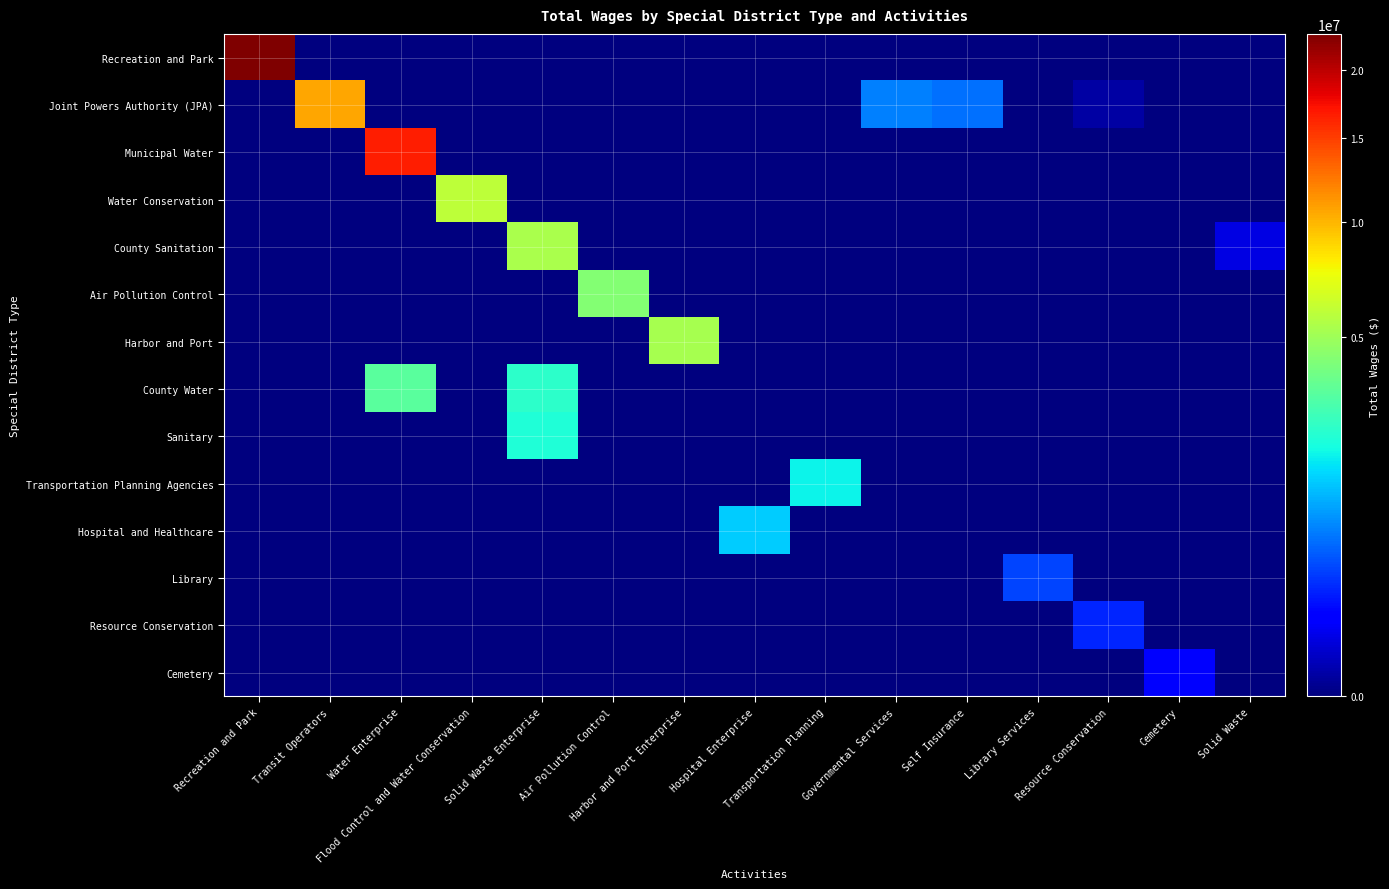

Reading left to right, extract all data points from this chart.

Recreation and Park: Recreation and Park=23012116	Transit Operators=0	Water Enterprise=0	Flood Control and Water Conservation=0	Solid Waste Enterprise=0	Air Pollution Control=0	Harbor and Port Enterprise=0	Hospital Enterprise=0	Transportation Planning=0	Governmental Services=0	Self Insurance=0	Library Services=0	Resource Conservation=0	Cemetery=0	Solid Waste=0
Joint Powers Authority (JPA): Recreation and Park=0	Transit Operators=10611483	Water Enterprise=0	Flood Control and Water Conservation=0	Solid Waste Enterprise=0	Air Pollution Control=0	Harbor and Port Enterprise=0	Hospital Enterprise=0	Transportation Planning=0	Governmental Services=740733	Self Insurance=612851	Library Services=0	Resource Conservation=4498	Cemetery=0	Solid Waste=0
Municipal Water: Recreation and Park=0	Transit Operators=0	Water Enterprise=16516500	Flood Control and Water Conservation=0	Solid Waste Enterprise=0	Air Pollution Control=0	Harbor and Port Enterprise=0	Hospital Enterprise=0	Transportation Planning=0	Governmental Services=0	Self Insurance=0	Library Services=0	Resource Conservation=0	Cemetery=0	Solid Waste=0
Water Conservation: Recreation and Park=0	Transit Operators=0	Water Enterprise=0	Flood Control and Water Conservation=5864753	Solid Waste Enterprise=0	Air Pollution Control=0	Harbor and Port Enterprise=0	Hospital Enterprise=0	Transportation Planning=0	Governmental Services=0	Self Insurance=0	Library Services=0	Resource Conservation=0	Cemetery=0	Solid Waste=0
County Sanitation: Recreation and Park=0	Transit Operators=0	Water Enterprise=0	Flood Control and Water Conservation=0	Solid Waste Enterprise=5357877	Air Pollution Control=0	Harbor and Port Enterprise=0	Hospital Enterprise=0	Transportation Planning=0	Governmental Services=0	Self Insurance=0	Library Services=0	Resource Conservation=0	Cemetery=0	Solid Waste=50363
Air Pollution Control: Recreation and Park=0	Transit Operators=0	Water Enterprise=0	Flood Control and Water Conservation=0	Solid Waste Enterprise=0	Air Pollution Control=4262921	Harbor and Port Enterprise=0	Hospital Enterprise=0	Transportation Planning=0	Governmental Services=0	Self Insurance=0	Library Services=0	Resource Conservation=0	Cemetery=0	Solid Waste=0
Harbor and Port: Recreation and Park=0	Transit Operators=0	Water Enterprise=0	Flood Control and Water Conservation=0	Solid Waste Enterprise=0	Air Pollution Control=0	Harbor and Port Enterprise=5215936	Hospital Enterprise=0	Transportation Planning=0	Governmental Services=0	Self Insurance=0	Library Services=0	Resource Conservation=0	Cemetery=0	Solid Waste=0
County Water: Recreation and Park=0	Transit Operators=0	Water Enterprise=3315961	Flood Control and Water Conservation=0	Solid Waste Enterprise=2366277	Air Pollution Control=0	Harbor and Port Enterprise=0	Hospital Enterprise=0	Transportation Planning=0	Governmental Services=0	Self Insurance=0	Library Services=0	Resource Conservation=0	Cemetery=0	Solid Waste=0
Sanitary: Recreation and Park=0	Transit Operators=0	Water Enterprise=0	Flood Control and Water Conservation=0	Solid Waste Enterprise=2143312	Air Pollution Control=0	Harbor and Port Enterprise=0	Hospital Enterprise=0	Transportation Planning=0	Governmental Services=0	Self Insurance=0	Library Services=0	Resource Conservation=0	Cemetery=0	Solid Waste=0
Transportation Planning Agencies: Recreation and Park=0	Transit Operators=0	Water Enterprise=0	Flood Control and Water Conservation=0	Solid Waste Enterprise=0	Air Pollution Control=0	Harbor and Port Enterprise=0	Hospital Enterprise=0	Transportation Planning=1839286	Governmental Services=0	Self Insurance=0	Library Services=0	Resource Conservation=0	Cemetery=0	Solid Waste=0
Hospital and Healthcare: Recreation and Park=0	Transit Operators=0	Water Enterprise=0	Flood Control and Water Conservation=0	Solid Waste Enterprise=0	Air Pollution Control=0	Harbor and Port Enterprise=0	Hospital Enterprise=1399535	Transportation Planning=0	Governmental Services=0	Self Insurance=0	Library Services=0	Resource Conservation=0	Cemetery=0	Solid Waste=0
Library: Recreation and Park=0	Transit Operators=0	Water Enterprise=0	Flood Control and Water Conservation=0	Solid Waste Enterprise=0	Air Pollution Control=0	Harbor and Port Enterprise=0	Hospital Enterprise=0	Transportation Planning=0	Governmental Services=0	Self Insurance=0	Library Services=375888	Resource Conservation=0	Cemetery=0	Solid Waste=0
Resource Conservation: Recreation and Park=0	Transit Operators=0	Water Enterprise=0	Flood Control and Water Conservation=0	Solid Waste Enterprise=0	Air Pollution Control=0	Harbor and Port Enterprise=0	Hospital Enterprise=0	Transportation Planning=0	Governmental Services=0	Self Insurance=0	Library Services=0	Resource Conservation=246337	Cemetery=0	Solid Waste=0
Cemetery: Recreation and Park=0	Transit Operators=0	Water Enterprise=0	Flood Control and Water Conservation=0	Solid Waste Enterprise=0	Air Pollution Control=0	Harbor and Port Enterprise=0	Hospital Enterprise=0	Transportation Planning=0	Governmental Services=0	Self Insurance=0	Library Services=0	Resource Conservation=0	Cemetery=127235	Solid Waste=0